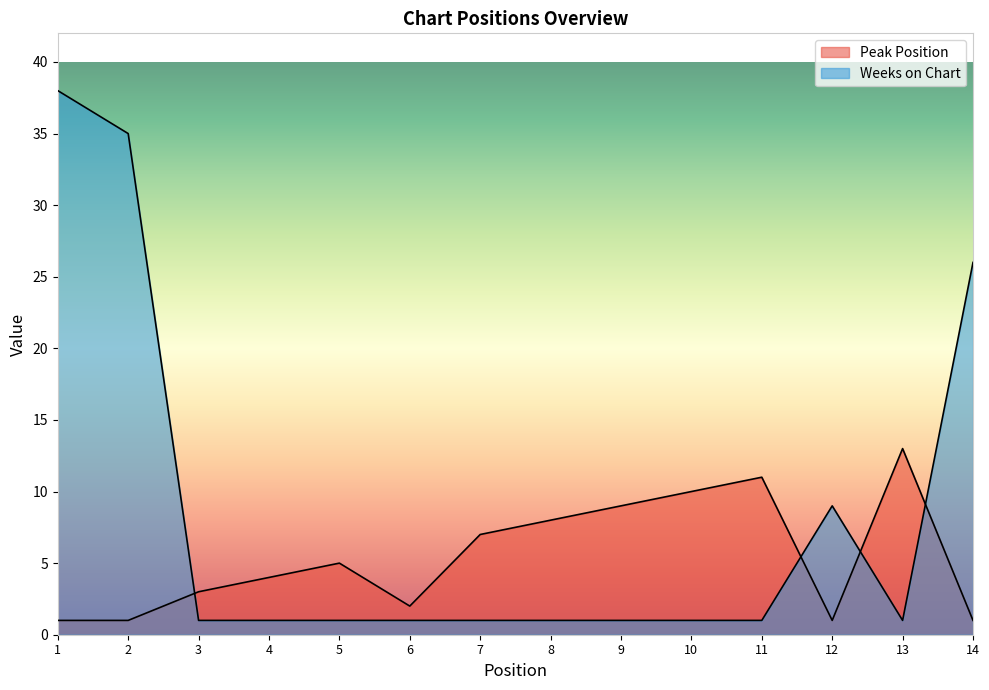

At which label does Peak Position first exceed 5?

7